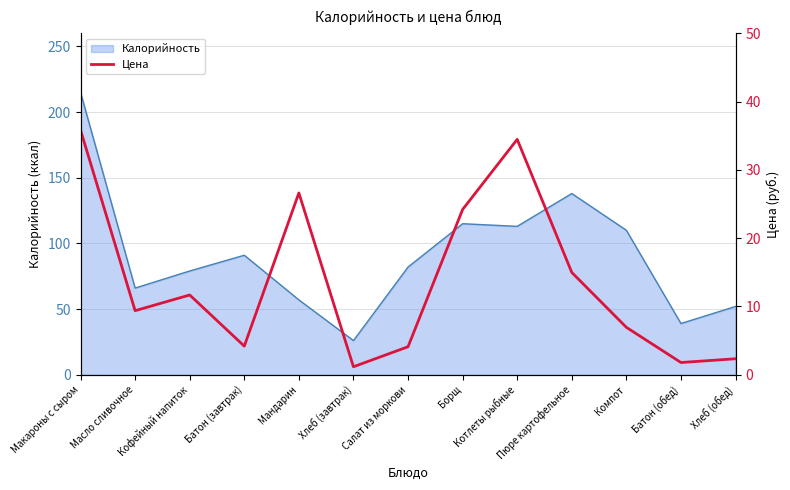

What position from the right is Хлеб (завтрак)?

8